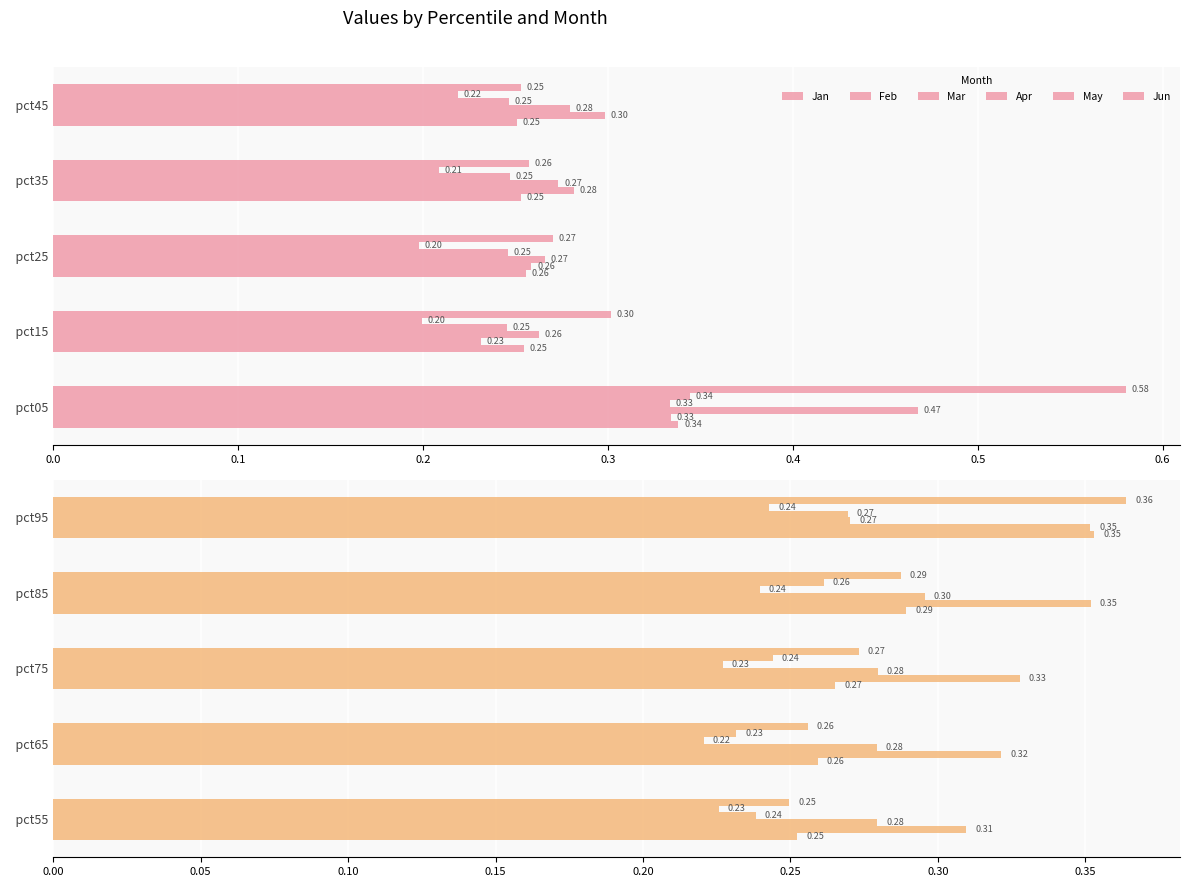

What is the difference between the highest and lowest values at pct95?

0.1